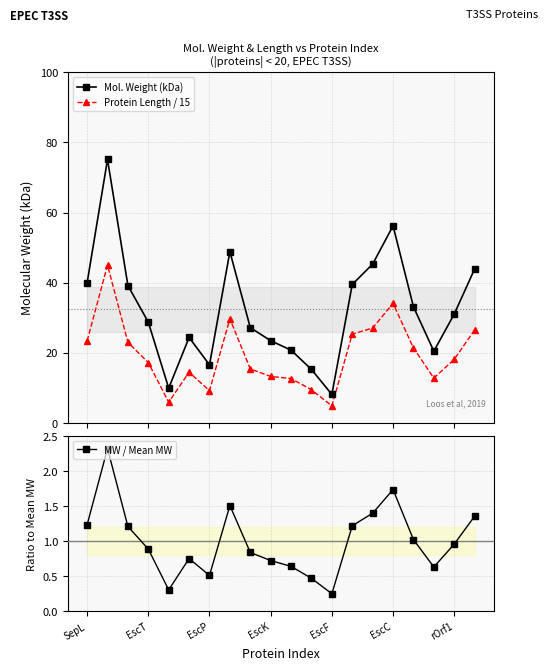

True or false: Protein Length / 15 has more than 1 points higher than both neighbors.

True